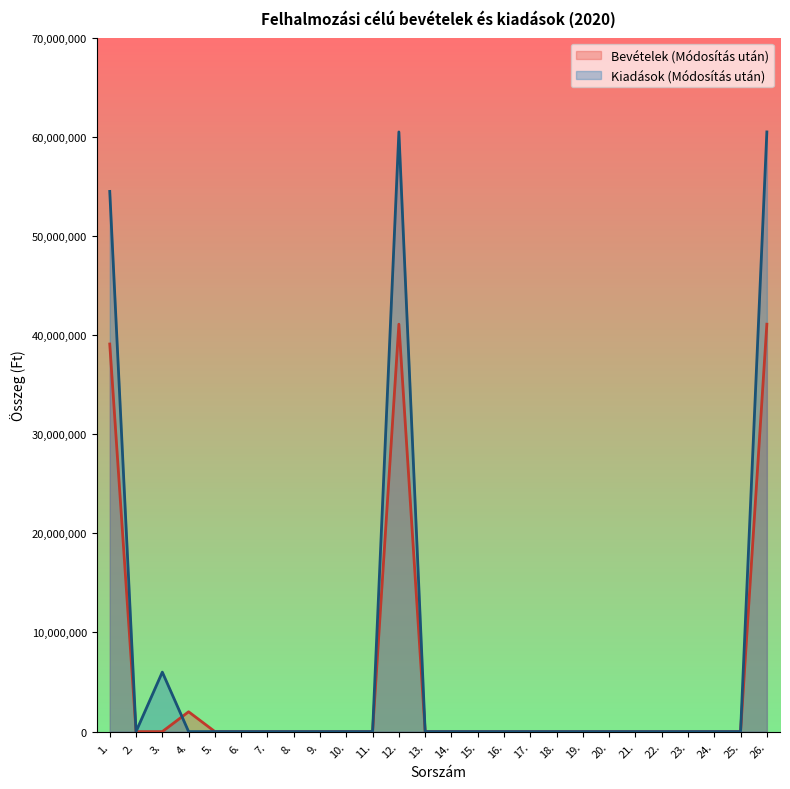

Reading right to left, extract all data points from this chart.

Bevételek (Módosítás után): 26.=41093860	25.=0	24.=0	23.=0	22.=0	21.=0	20.=0	19.=0	18.=0	17.=0	16.=0	15.=0	14.=0	13.=0	12.=41093860	11.=0	10.=0	9.=0	8.=0	7.=0	6.=0	5.=0	4.=2000000	3.=0	2.=0	1.=39093860
Kiadások (Módosítás után): 26.=60486398	25.=0	24.=0	23.=0	22.=0	21.=0	20.=0	19.=0	18.=0	17.=0	16.=0	15.=0	14.=0	13.=0	12.=60486398	11.=0	10.=0	9.=0	8.=0	7.=0	6.=0	5.=0	4.=0	3.=6000000	2.=0	1.=54486398